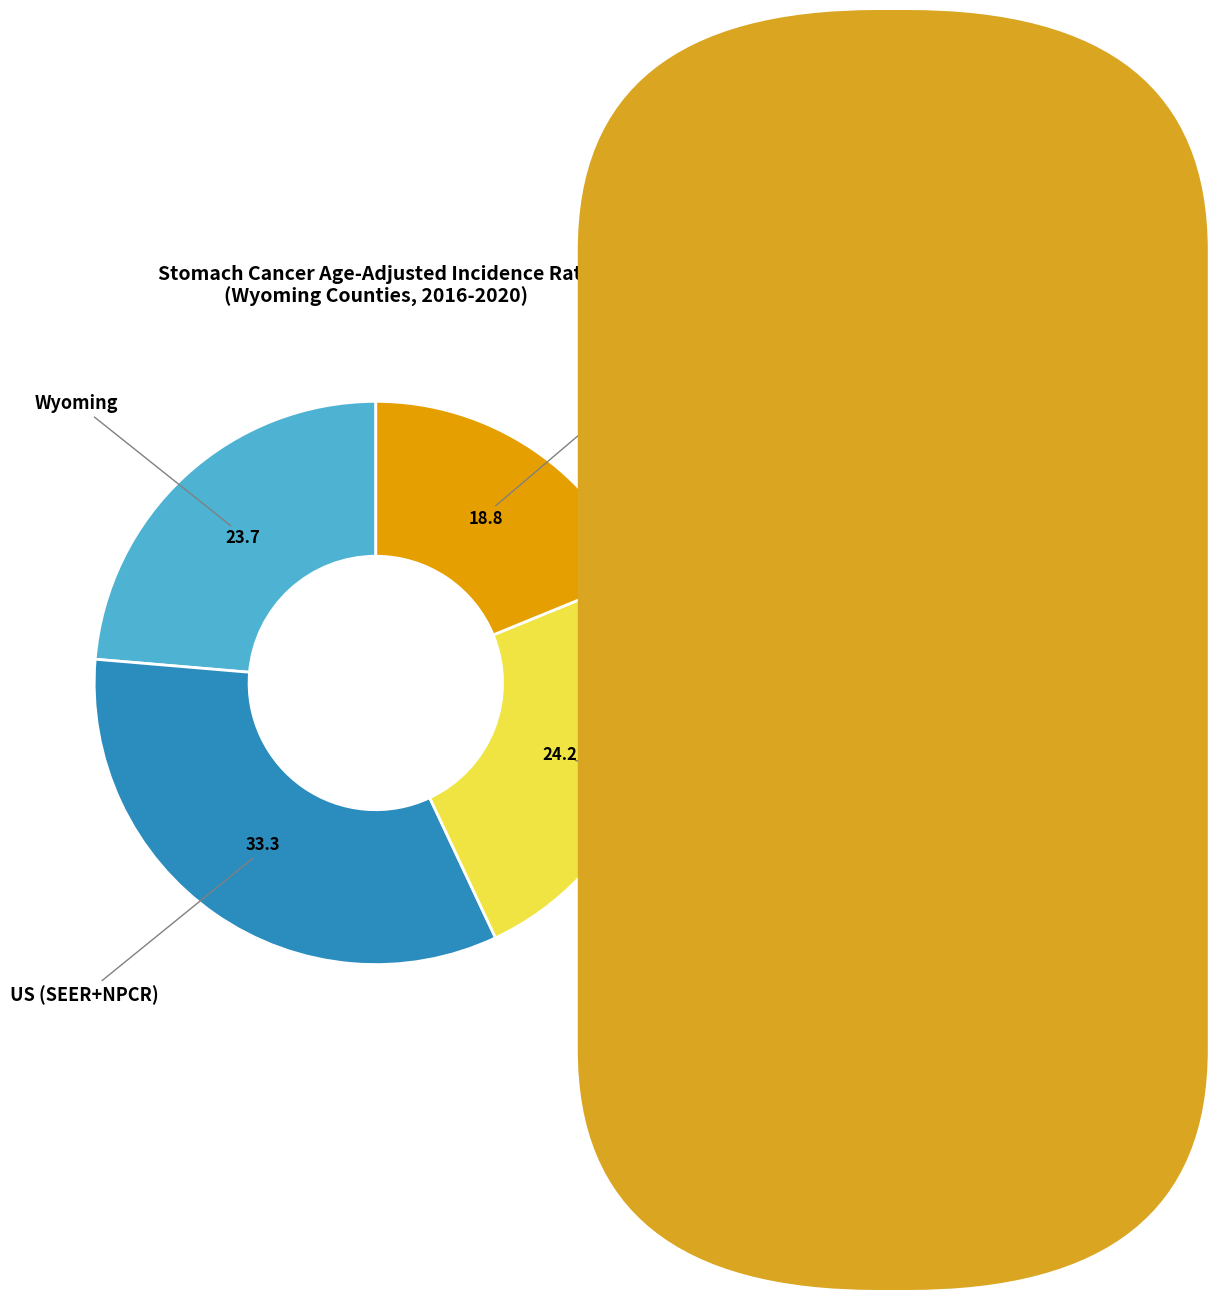

Is the sum of Laramie County and US (SEER+NPCR) greater than half?

Yes